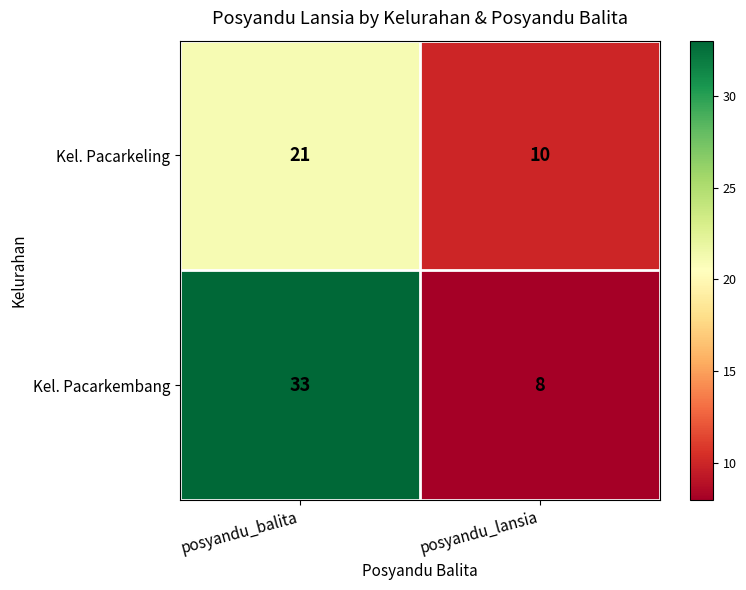

What is the difference between the Kel. Pacarkembang values at posyandu_lansia and posyandu_balita?

25